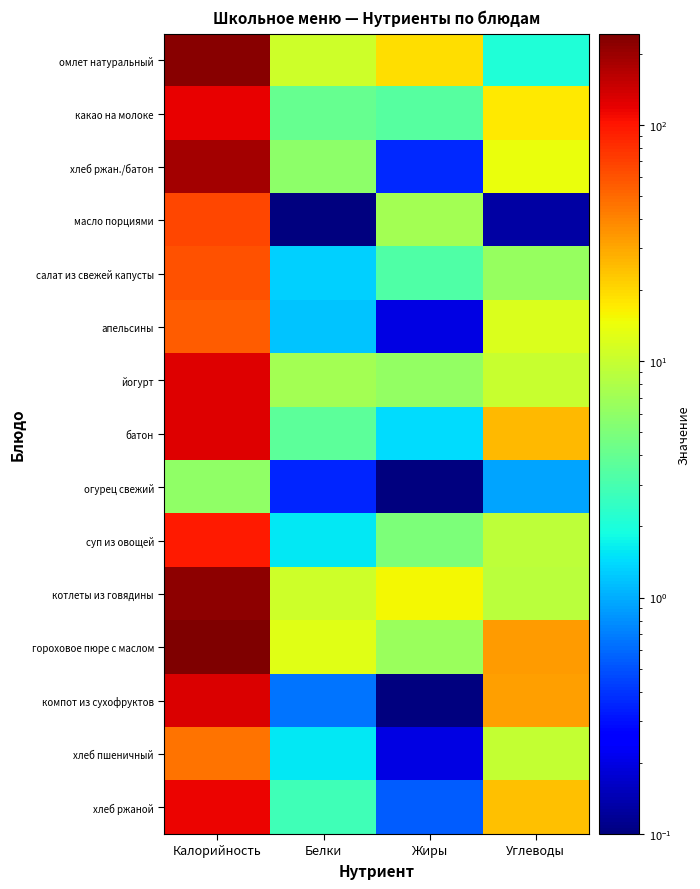

Reading right to left, list all the values displayed in this chart.

омлет натуральный: Углеводы=2.0	Жиры=19.0	Белки=10.8	Калорийность=224.0
какао на молоке: Углеводы=17.5	Жиры=3.5	Белки=4.0	Калорийность=118.6
хлеб ржан./батон: Углеводы=13.9	Жиры=0.4	Белки=5.7	Калорийность=189.0
масло порциями: Углеводы=0.1	Жиры=7.2	Белки=0.1	Калорийность=66.0
салат из свежей капусты: Углеводы=6.5	Жиры=3.2	Белки=1.3	Калорийность=60.4
апельсины: Углеводы=12.2	Жиры=0.2	Белки=1.2	Калорийность=55.9
йогурт: Углеводы=10.0	Жиры=6.3	Белки=7.2	Калорийность=125.0
батон: Углеводы=25.7	Жиры=1.4	Белки=3.7	Калорийность=125.0
огурец свежий: Углеводы=0.9	Жиры=0.1	Белки=0.3	Калорийность=6.0
суп из овощей: Углеводы=9.1	Жиры=5.0	Белки=1.6	Калорийность=95.2
котлеты из говядины: Углеводы=9.0	Жиры=15.4	Белки=10.8	Калорийность=219.5
гороховое пюре с маслом: Углеводы=33.4	Жиры=6.5	Белки=13.0	Калорийность=242.8
компот из сухофруктов: Углеводы=32.0	Жиры=0.1	Белки=0.7	Калорийность=132.0
хлеб пшеничный: Углеводы=9.7	Жиры=0.2	Белки=1.6	Калорийность=46.7
хлеб ржаной: Углеводы=24.7	Жиры=0.6	Белки=2.8	Калорийность=114.9